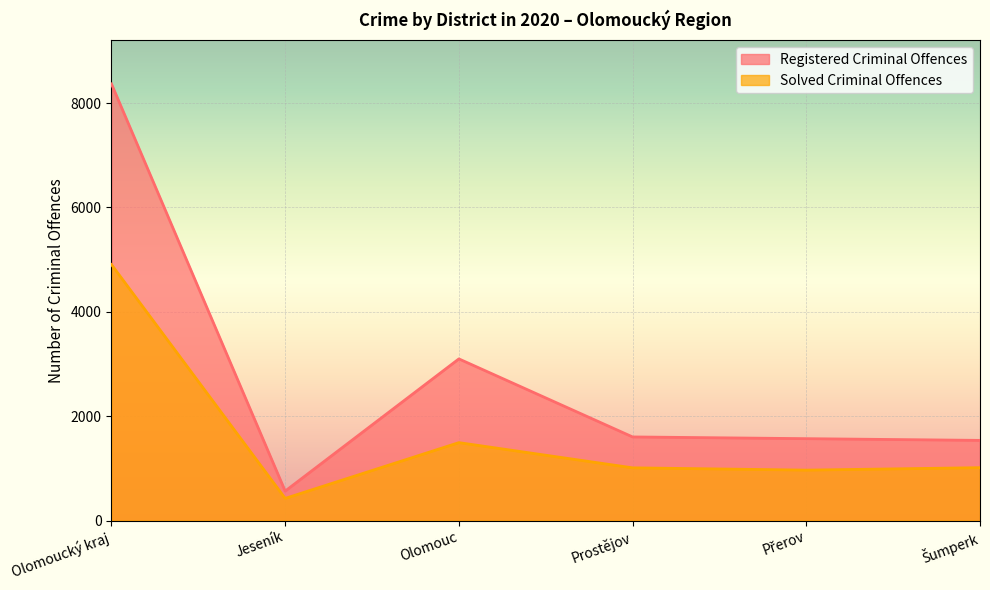

Is it true that Solved Criminal Offences equals 1493 at Olomouc?

True